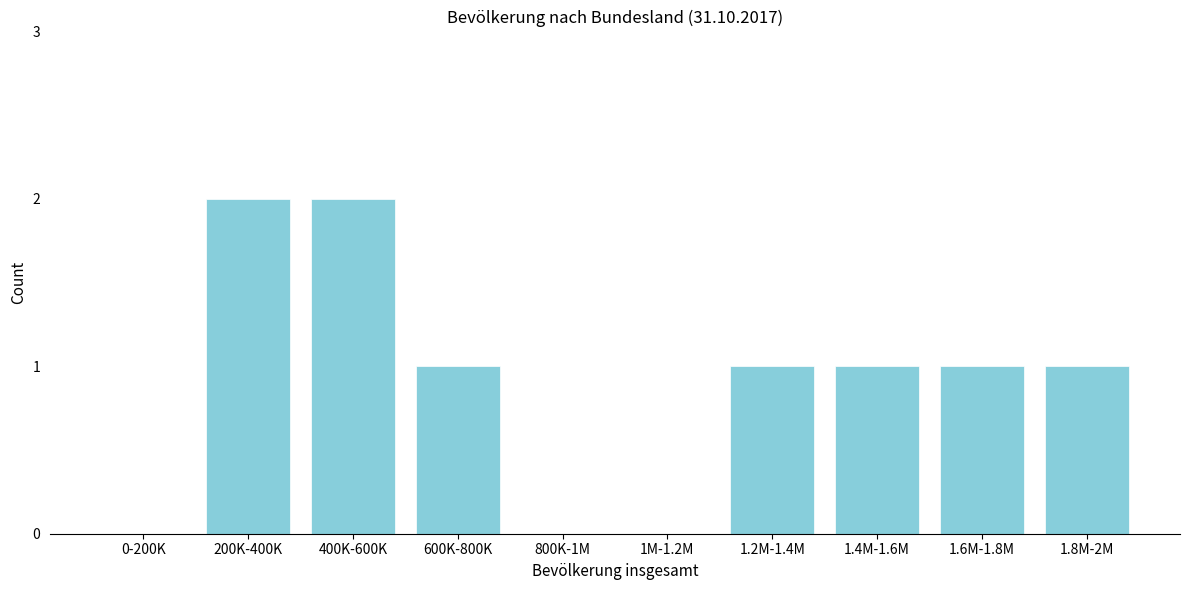

Reading left to right, list all the values displayed in this chart.

0-200K=0	200K-400K=2	400K-600K=2	600K-800K=1	800K-1M=0	1M-1.2M=0	1.2M-1.4M=1	1.4M-1.6M=1	1.6M-1.8M=1	1.8M-2M=1